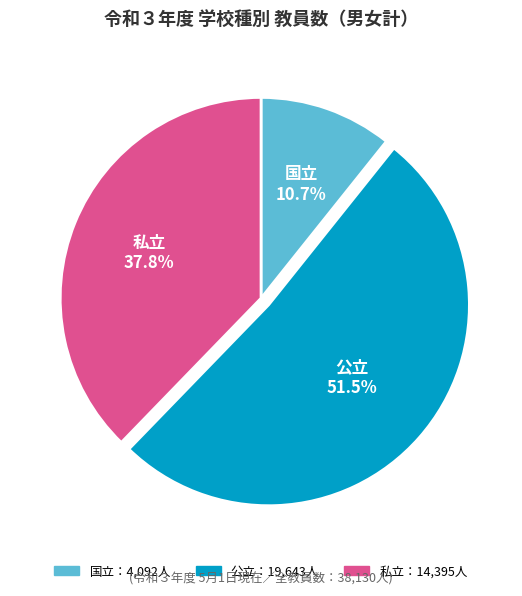

Is there any slice that represents more than half of the pie?

Yes